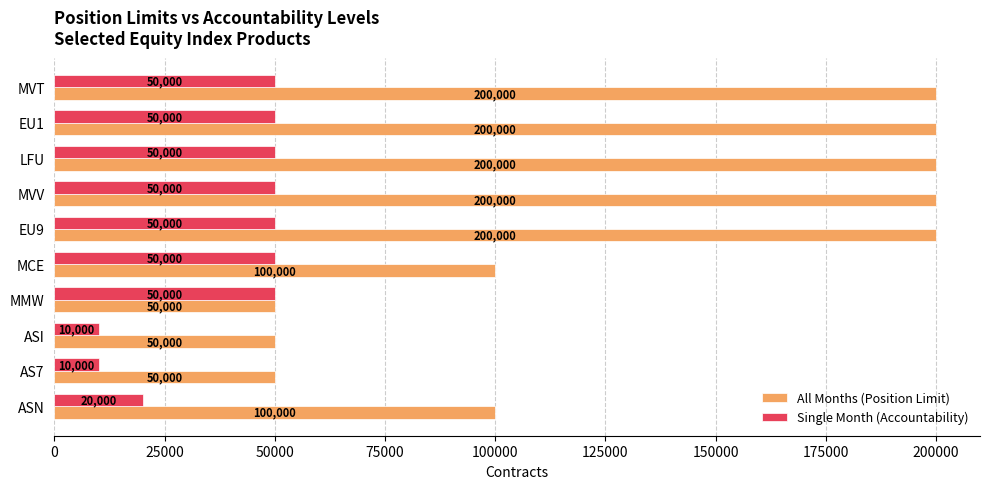

Is it true that Single Month (Accountability) equals 20000 at ASN?

True